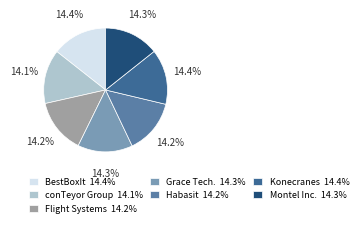

Count the number of slices in the pie.

7